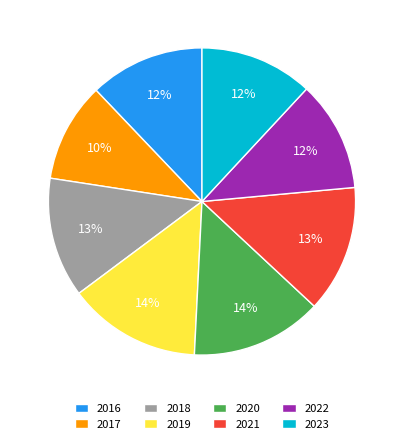

Is 2021 the majority of the pie?

No